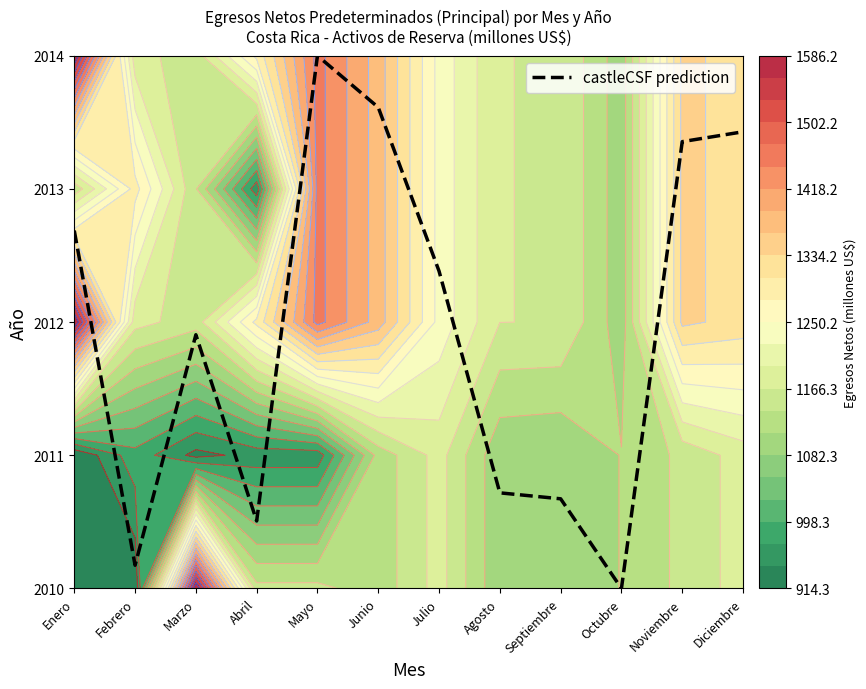

Which label corresponds to the smallest value in the chart?

Octubre